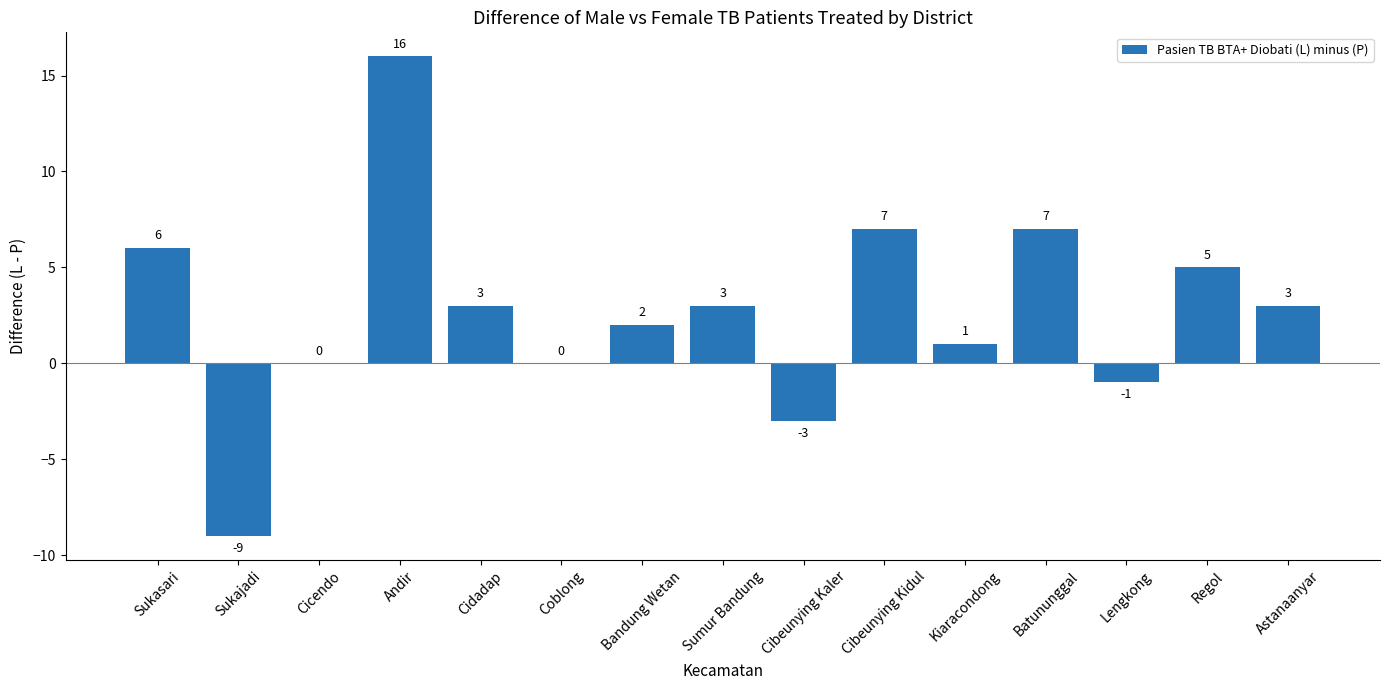

Read the value at Cibeunying Kaler, to the nearest 5.

-5